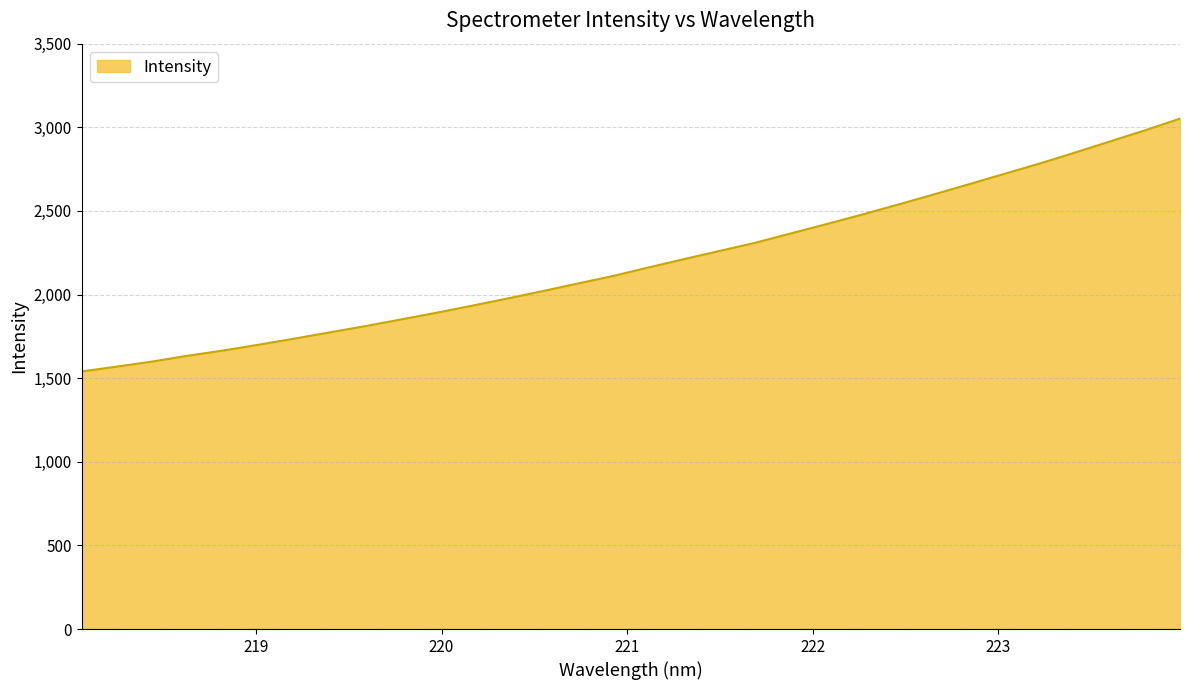

What is the difference between the maximum and minimum values?

1511.8